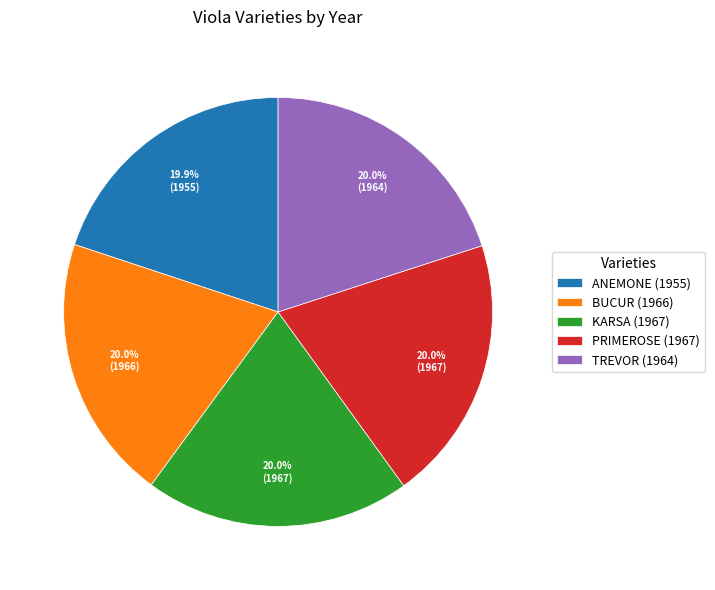

To the nearest percent, what is the average slice percentage?

20%